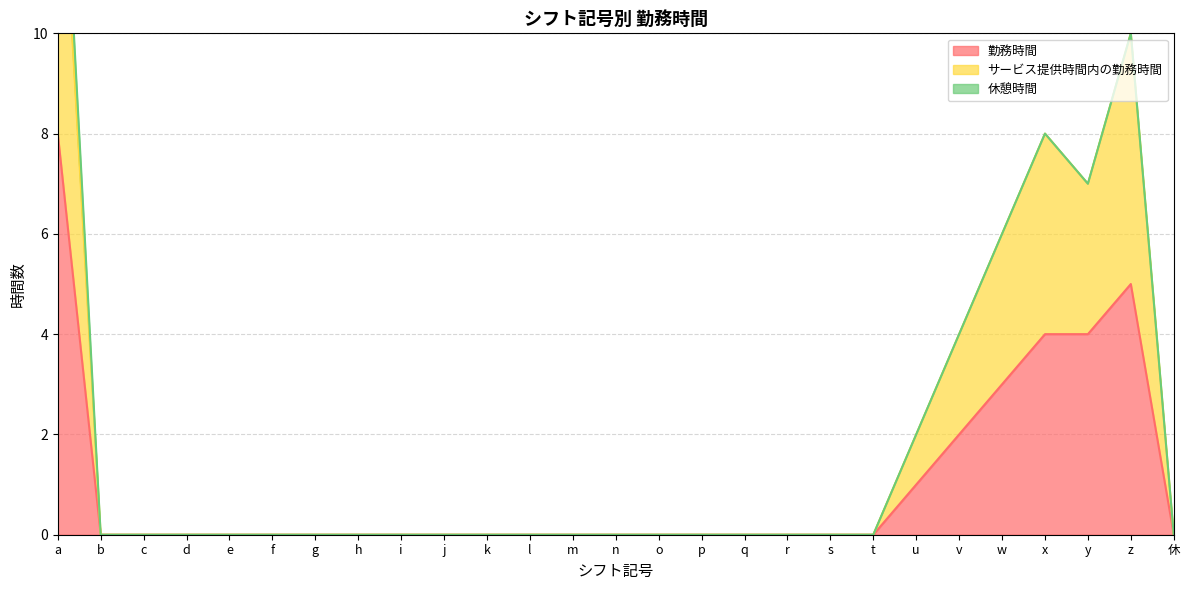

How many positive values does the 勤務時間 series have?

7